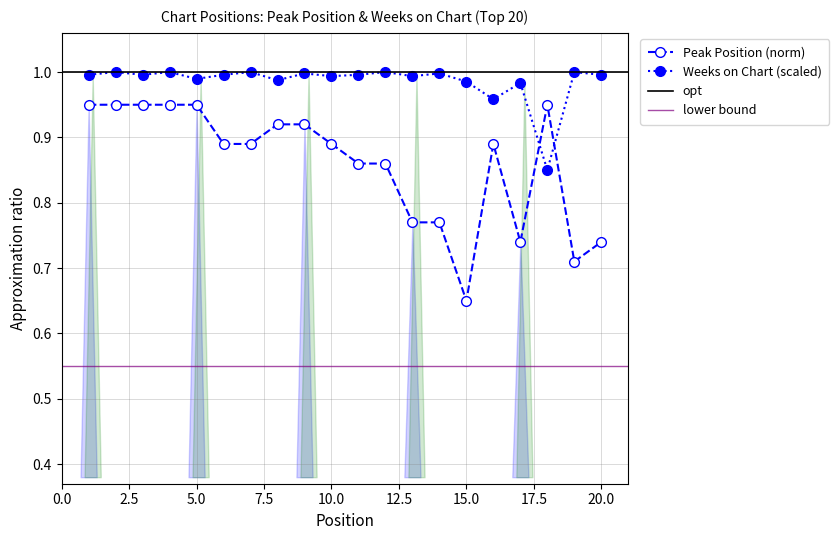

What is the difference between the highest and lowest values at 10?

0.1